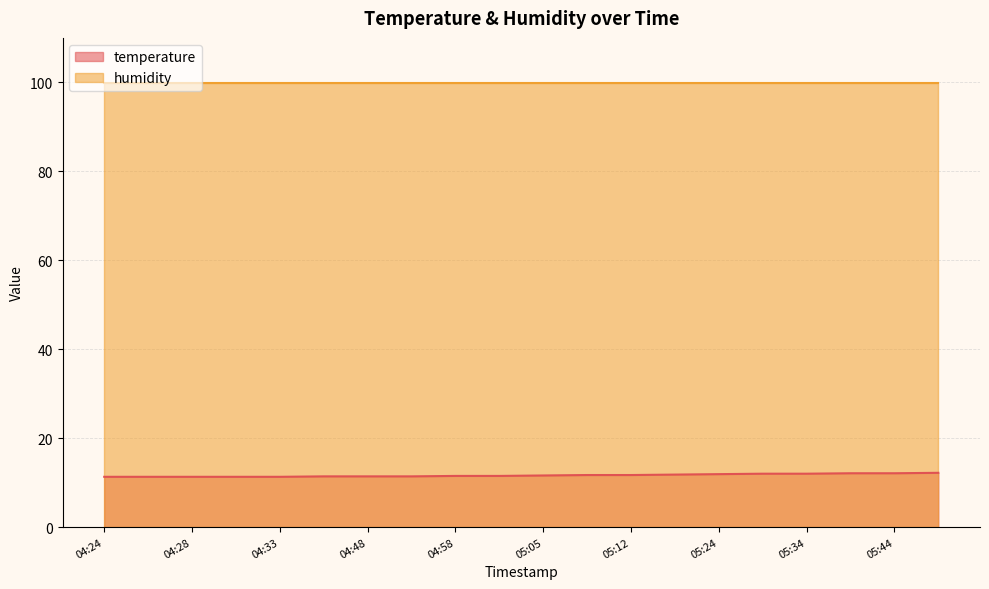

Is it true that the value at 04:48 is 11.4?

True